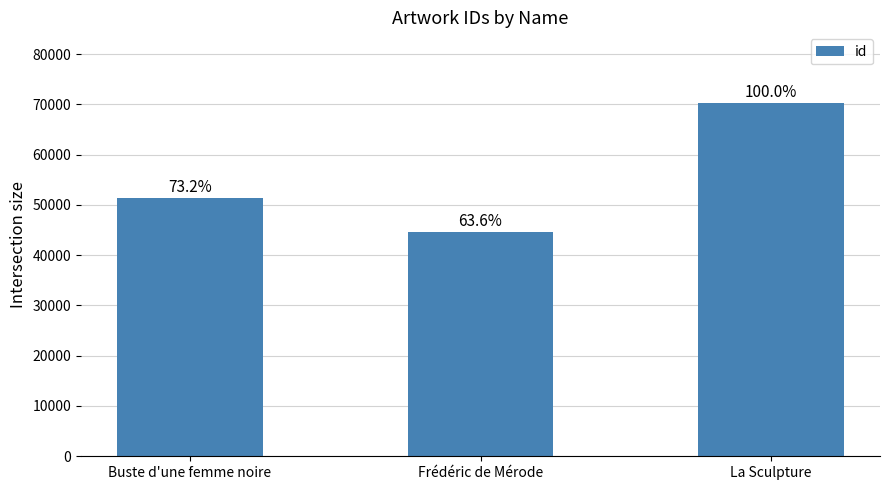

How many bars are there in total?

3